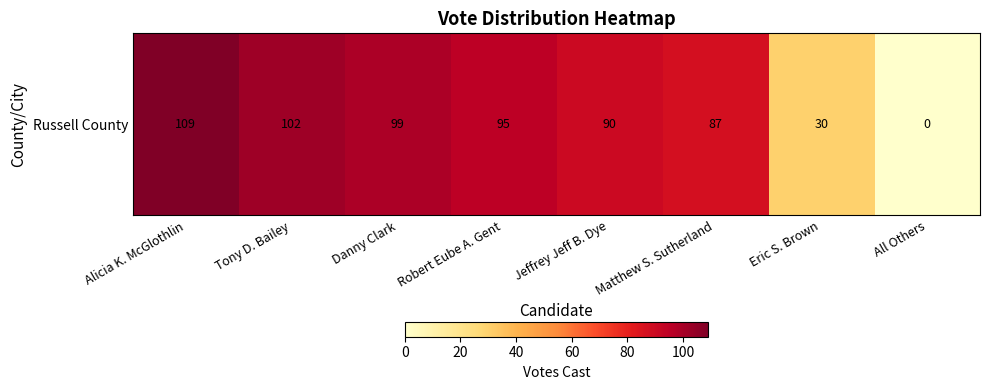

What is the average value?

76